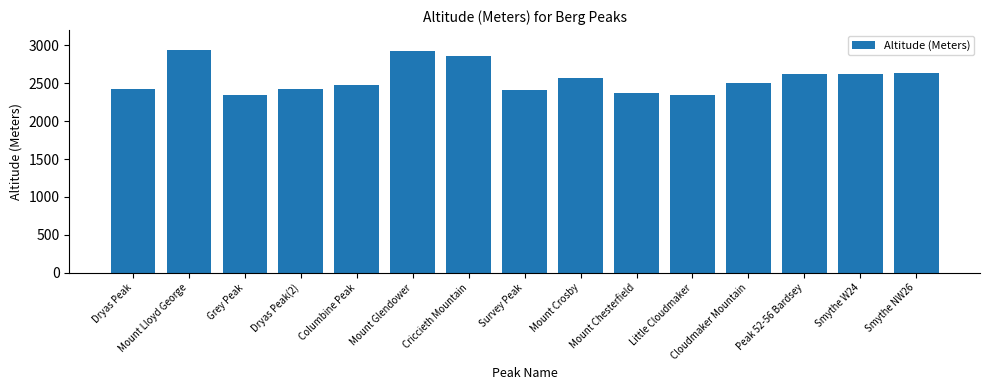

What is the label of the 2nd bar from the left?

Mount Lloyd George